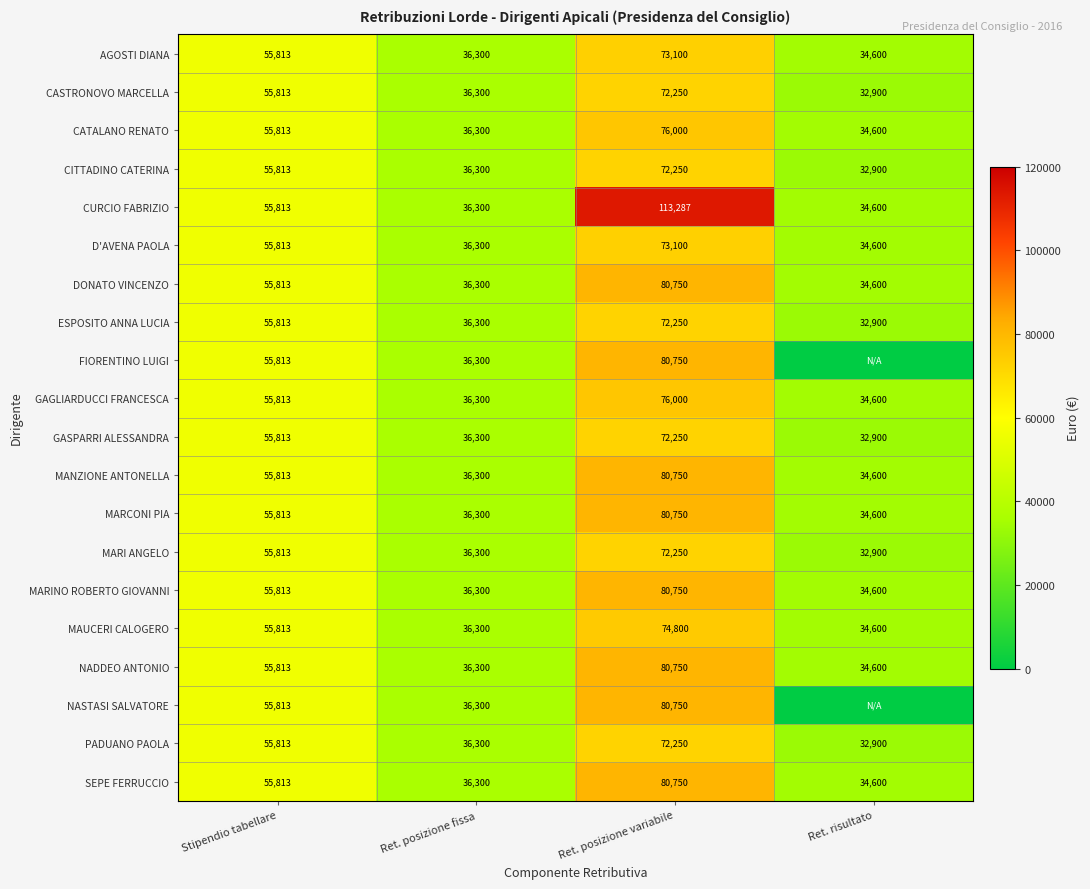

List the labels in order of CASTRONOVO MARCELLA value, smallest first.

Ret. risultato, Ret. posizione fissa, Stipendio tabellare, Ret. posizione variabile